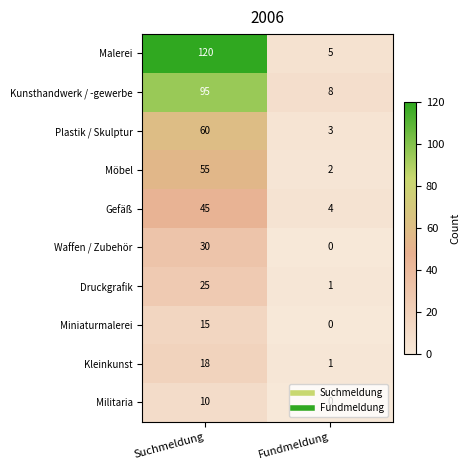

The value of Möbel at Fundmeldung is 2. True or false?

True